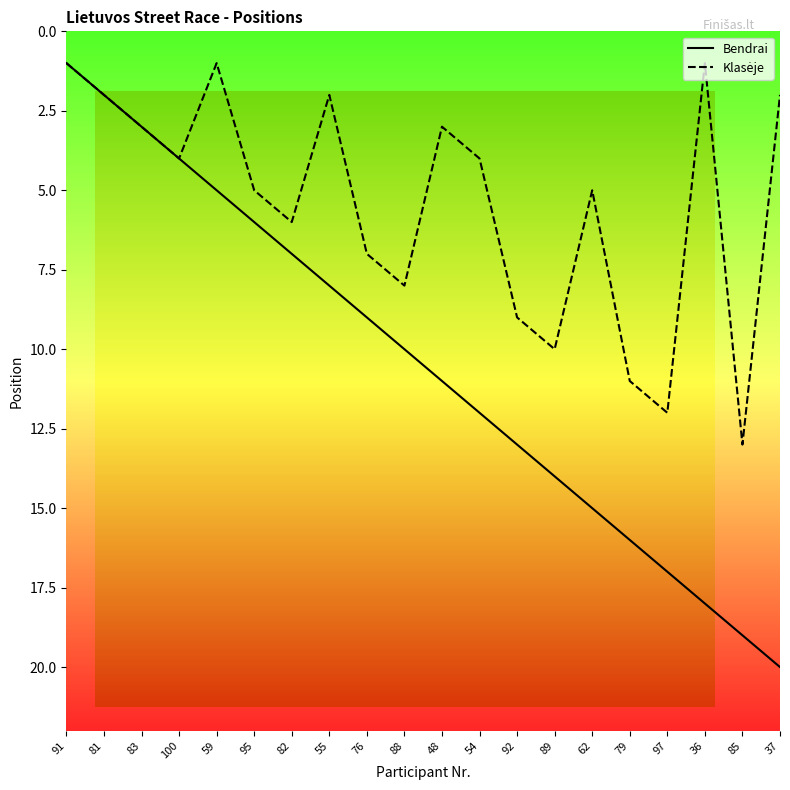

Is this an area chart (filled region under the line)?

No